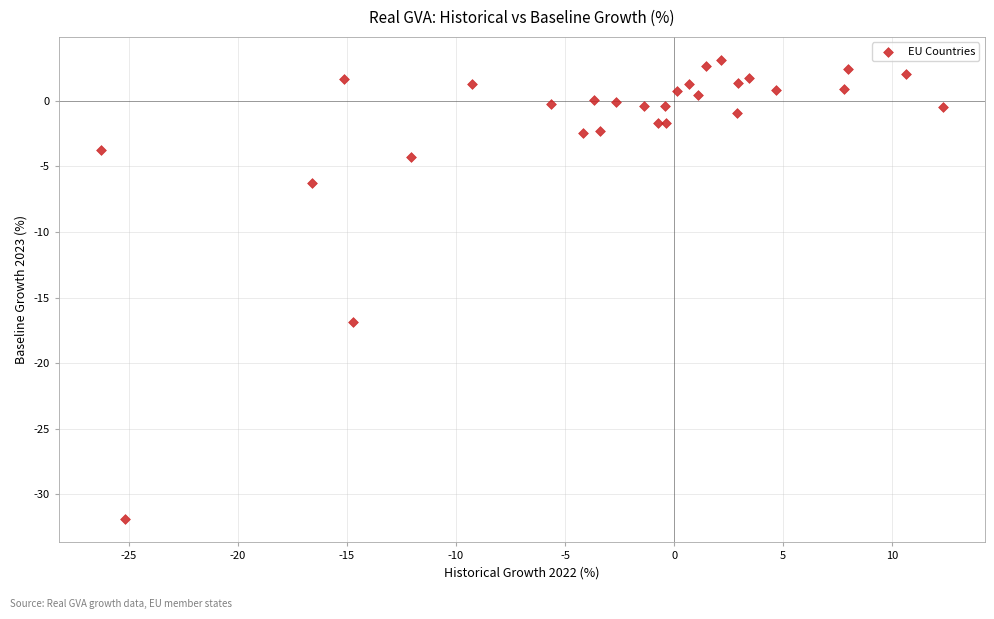

What Y value in the scatter plot is closest to -14?

-16.9